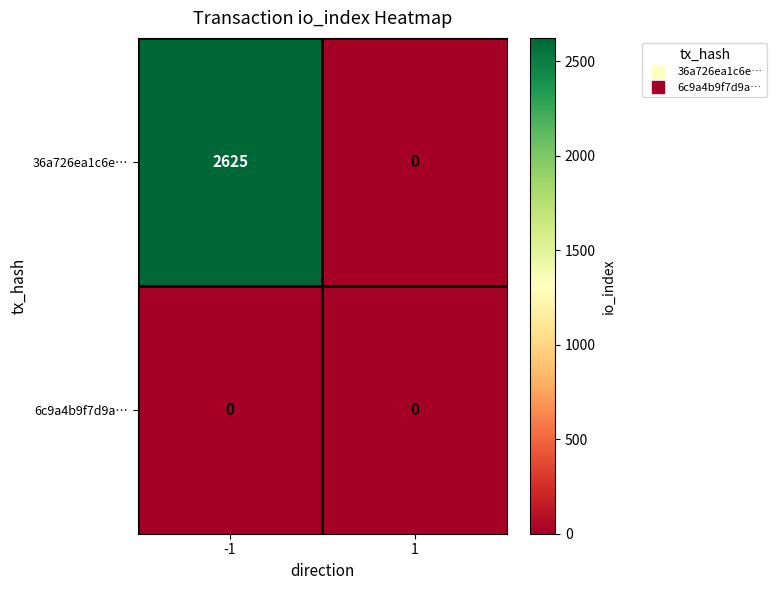

Reading left to right, what are all the values shown in this chart?

36a726ea1c6e…: 2625	0
6c9a4b9f7d9a…: 0	0